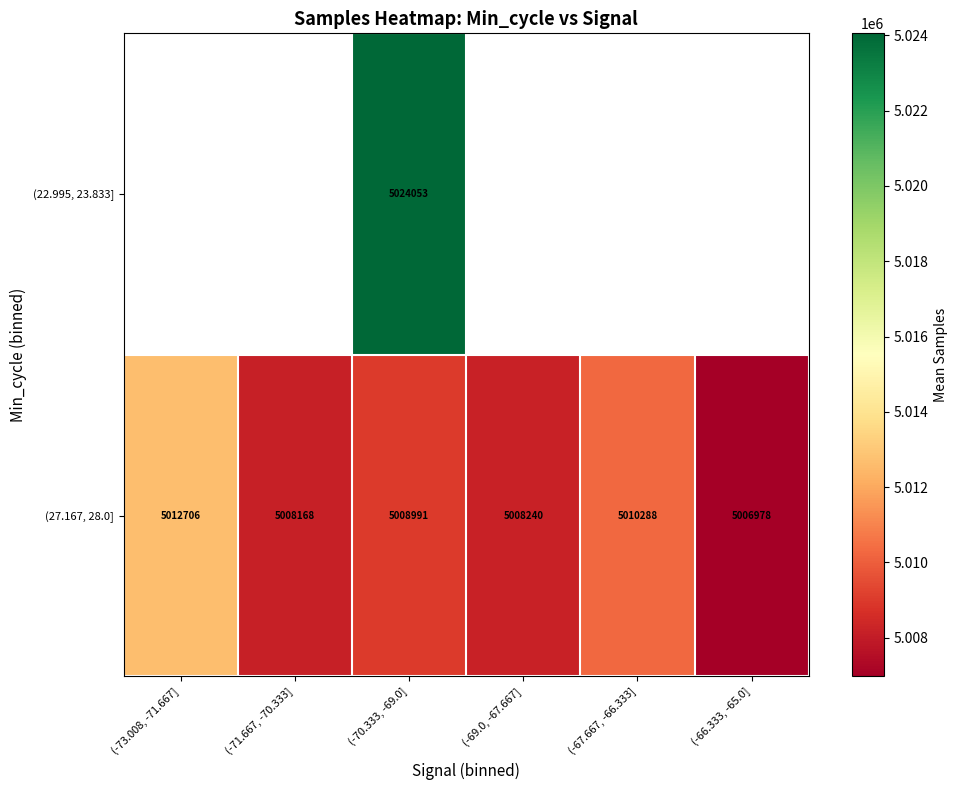

Is the value of (22.995, 23.833] at (-70.333, -69.0] greater than the value of (27.167, 28.0] at (-70.333, -69.0]?

Yes